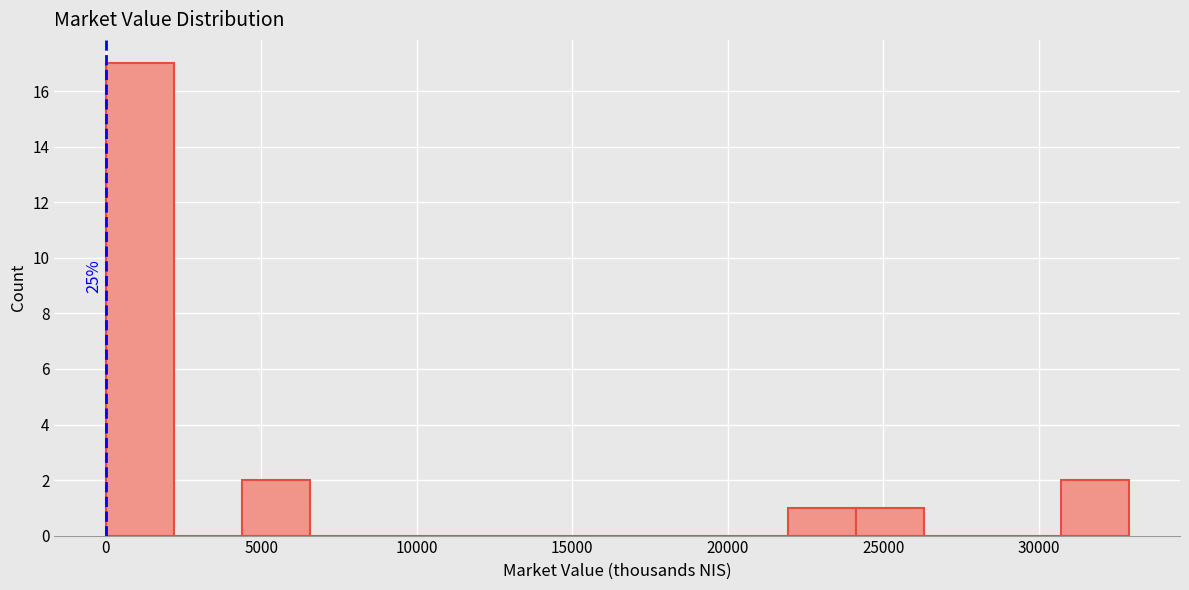

Over which range of the x-axis is the bar tallest?

0 to 2000